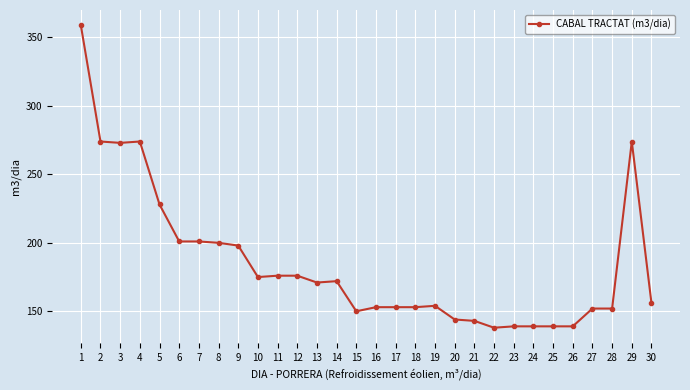

Where is the data nearest to the value 248?

5